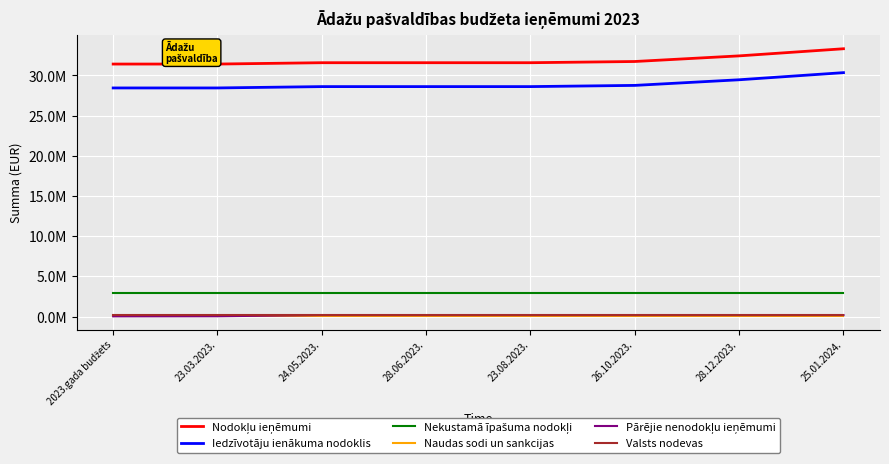

What is the label of the 1st point from the left?

2023.gada budžets